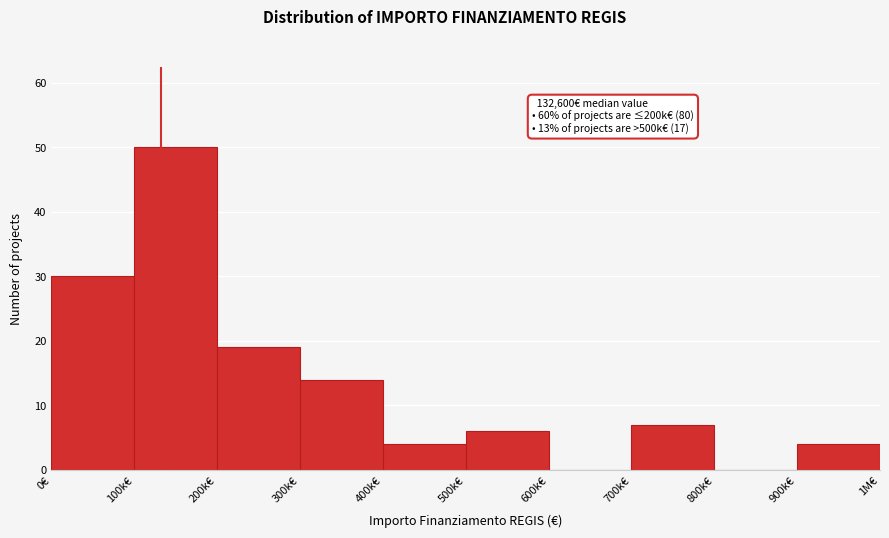

Reading left to right, extract all data points from this chart.

0€=30	100k€=50	200k€=19	300k€=14	400k€=4	500k€=6	600k€=0	700k€=7	800k€=0	900k€=4